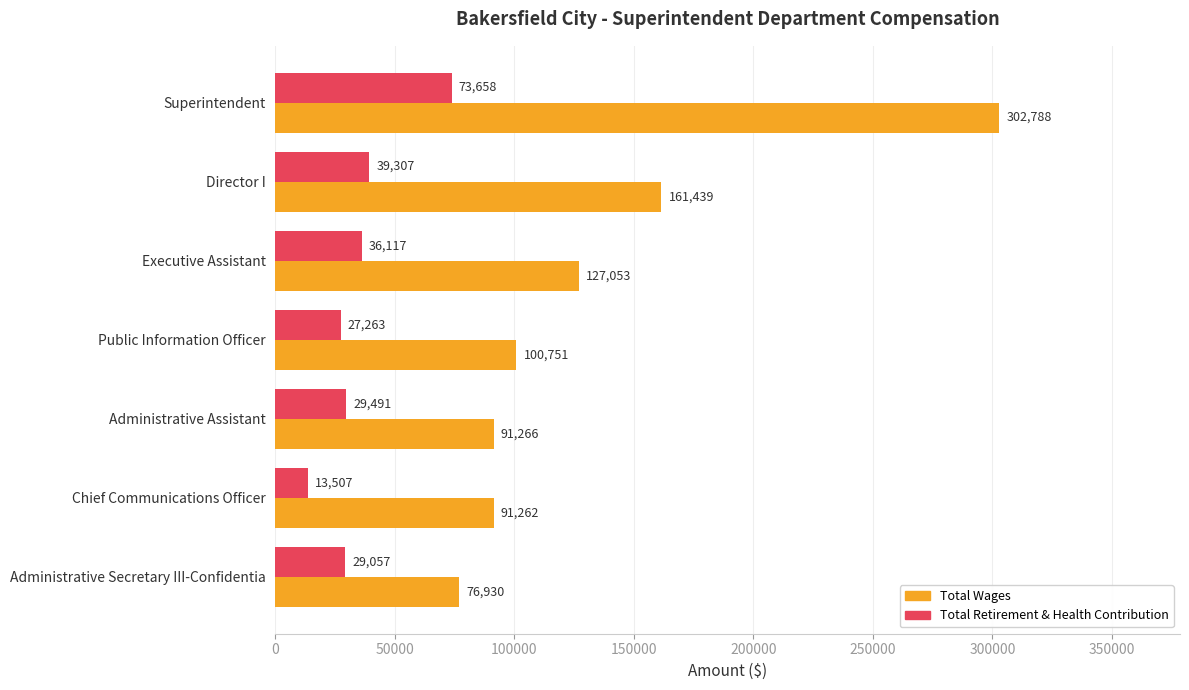

What is the difference between the highest and lowest values at Administrative Secretary III-Confidentia?

47873